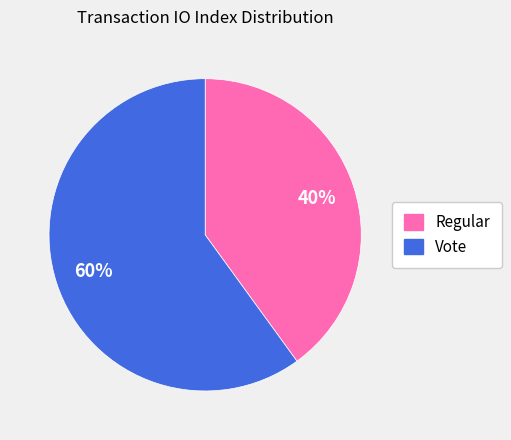

What is the ratio of the value at Regular to the value at Vote?

0.7